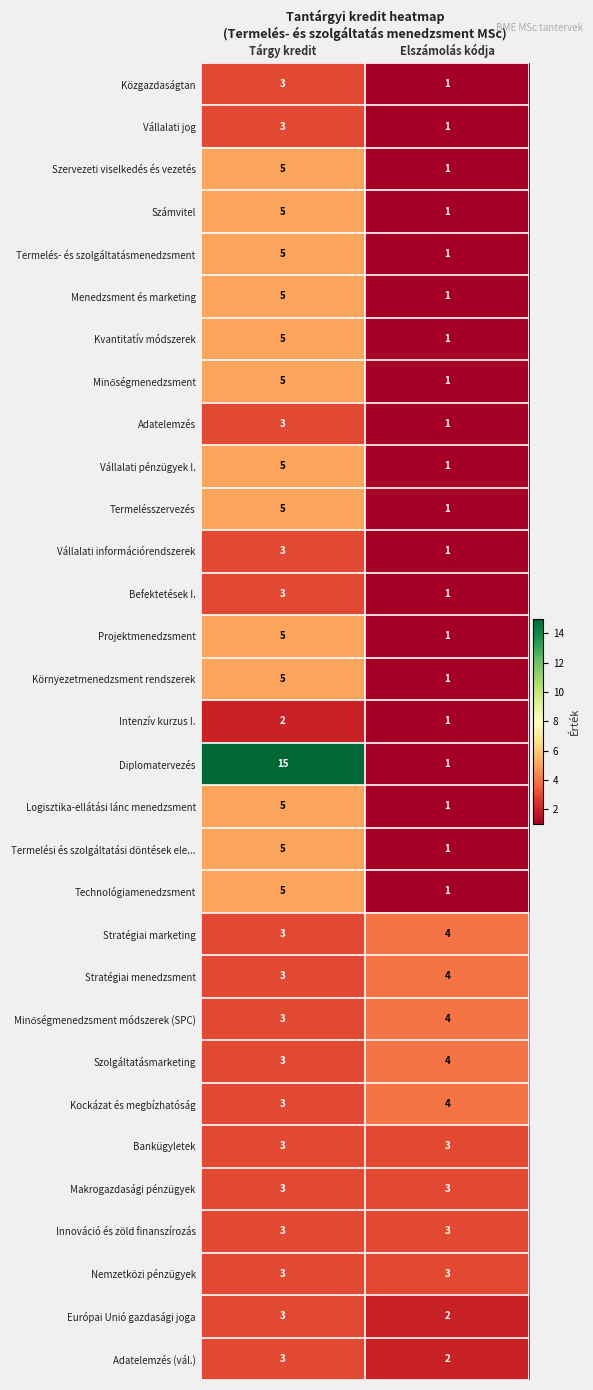

At how many categories does at least one series exceed 8?

1